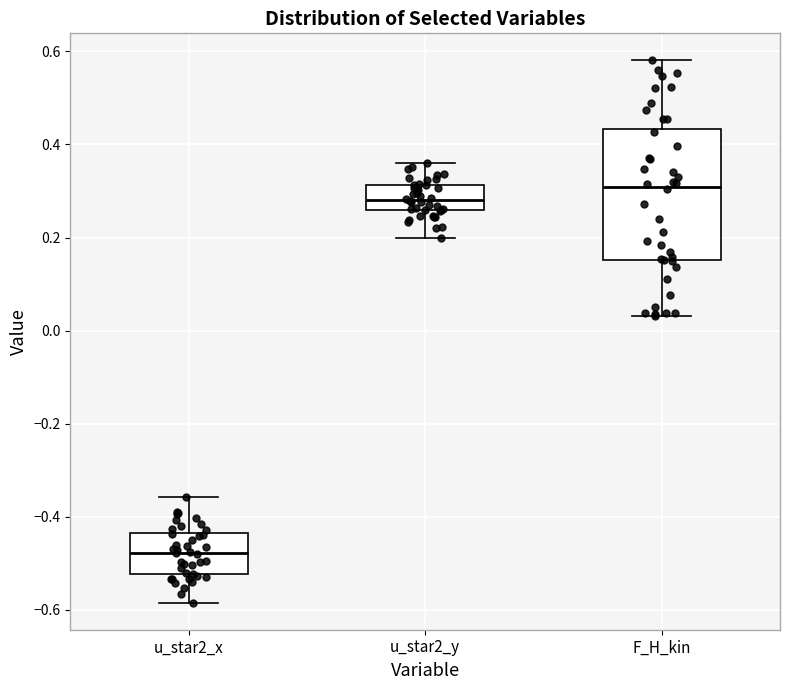

Comparing the boxes themselves (not the whiskers), which one is the tallest?

F_H_kin